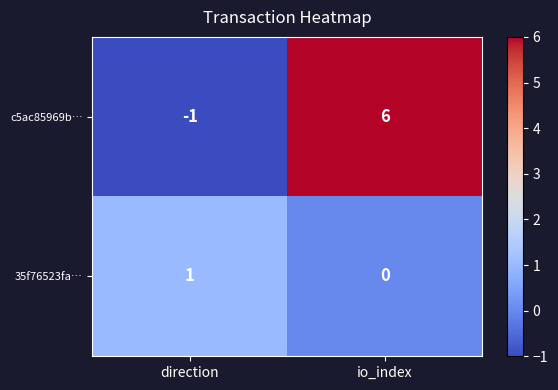

The value of 35f76523fa… at direction is 1. True or false?

True